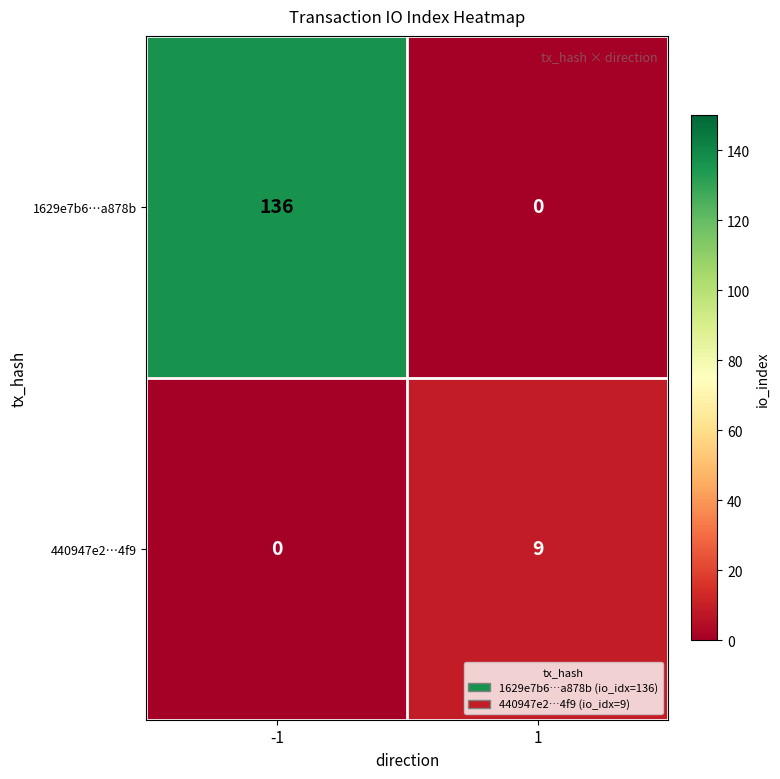

Reading left to right, extract all data points from this chart.

1629e7b6…a878b: -1=136	1=0
440947e2…4f9: -1=0	1=9